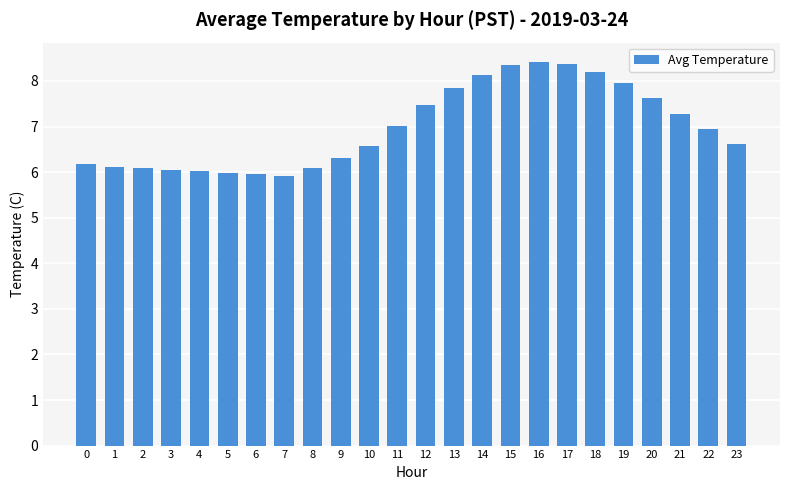

What is the greatest value displayed?

8.4